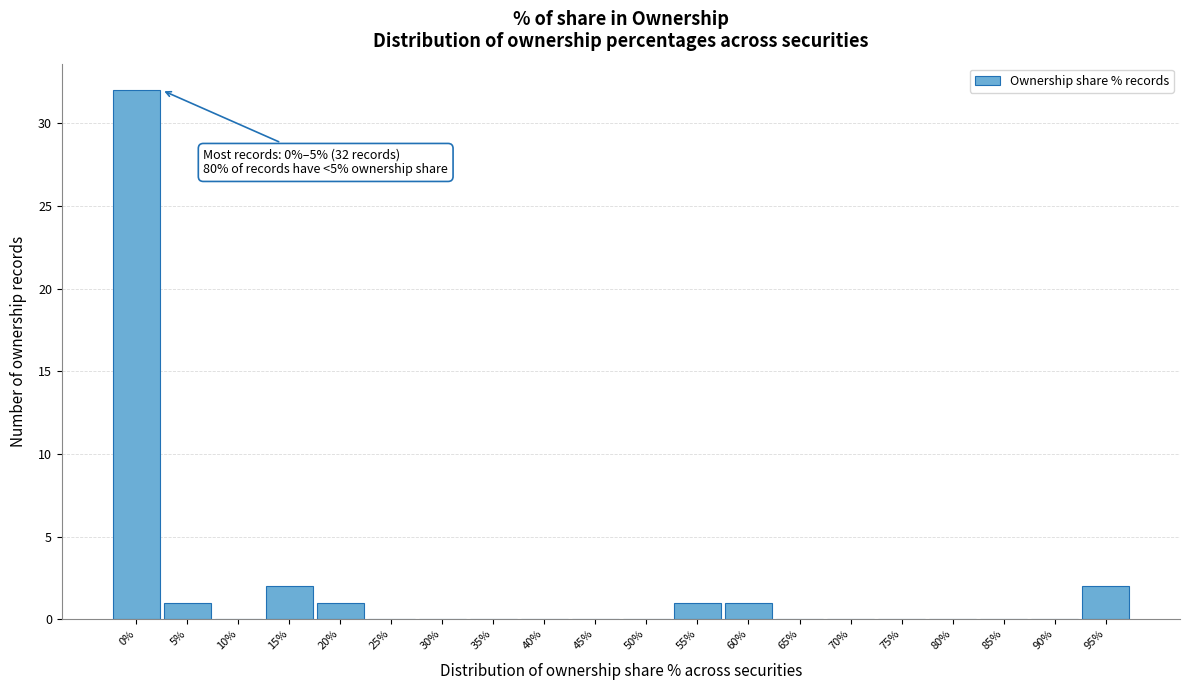

Reading left to right, what are all the values shown in this chart?

0%=32	5%=1	10%=0	15%=2	20%=1	25%=0	30%=0	35%=0	40%=0	45%=0	50%=0	55%=1	60%=1	65%=0	70%=0	75%=0	80%=0	85%=0	90%=0	95%=2